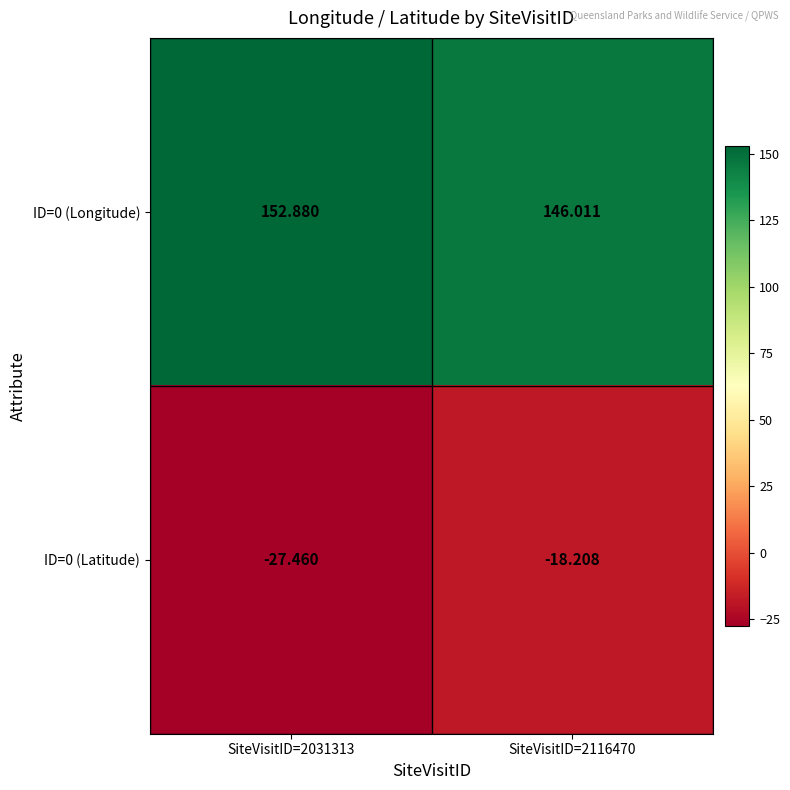

Which category has the highest value across all series?

SiteVisitID=2031313